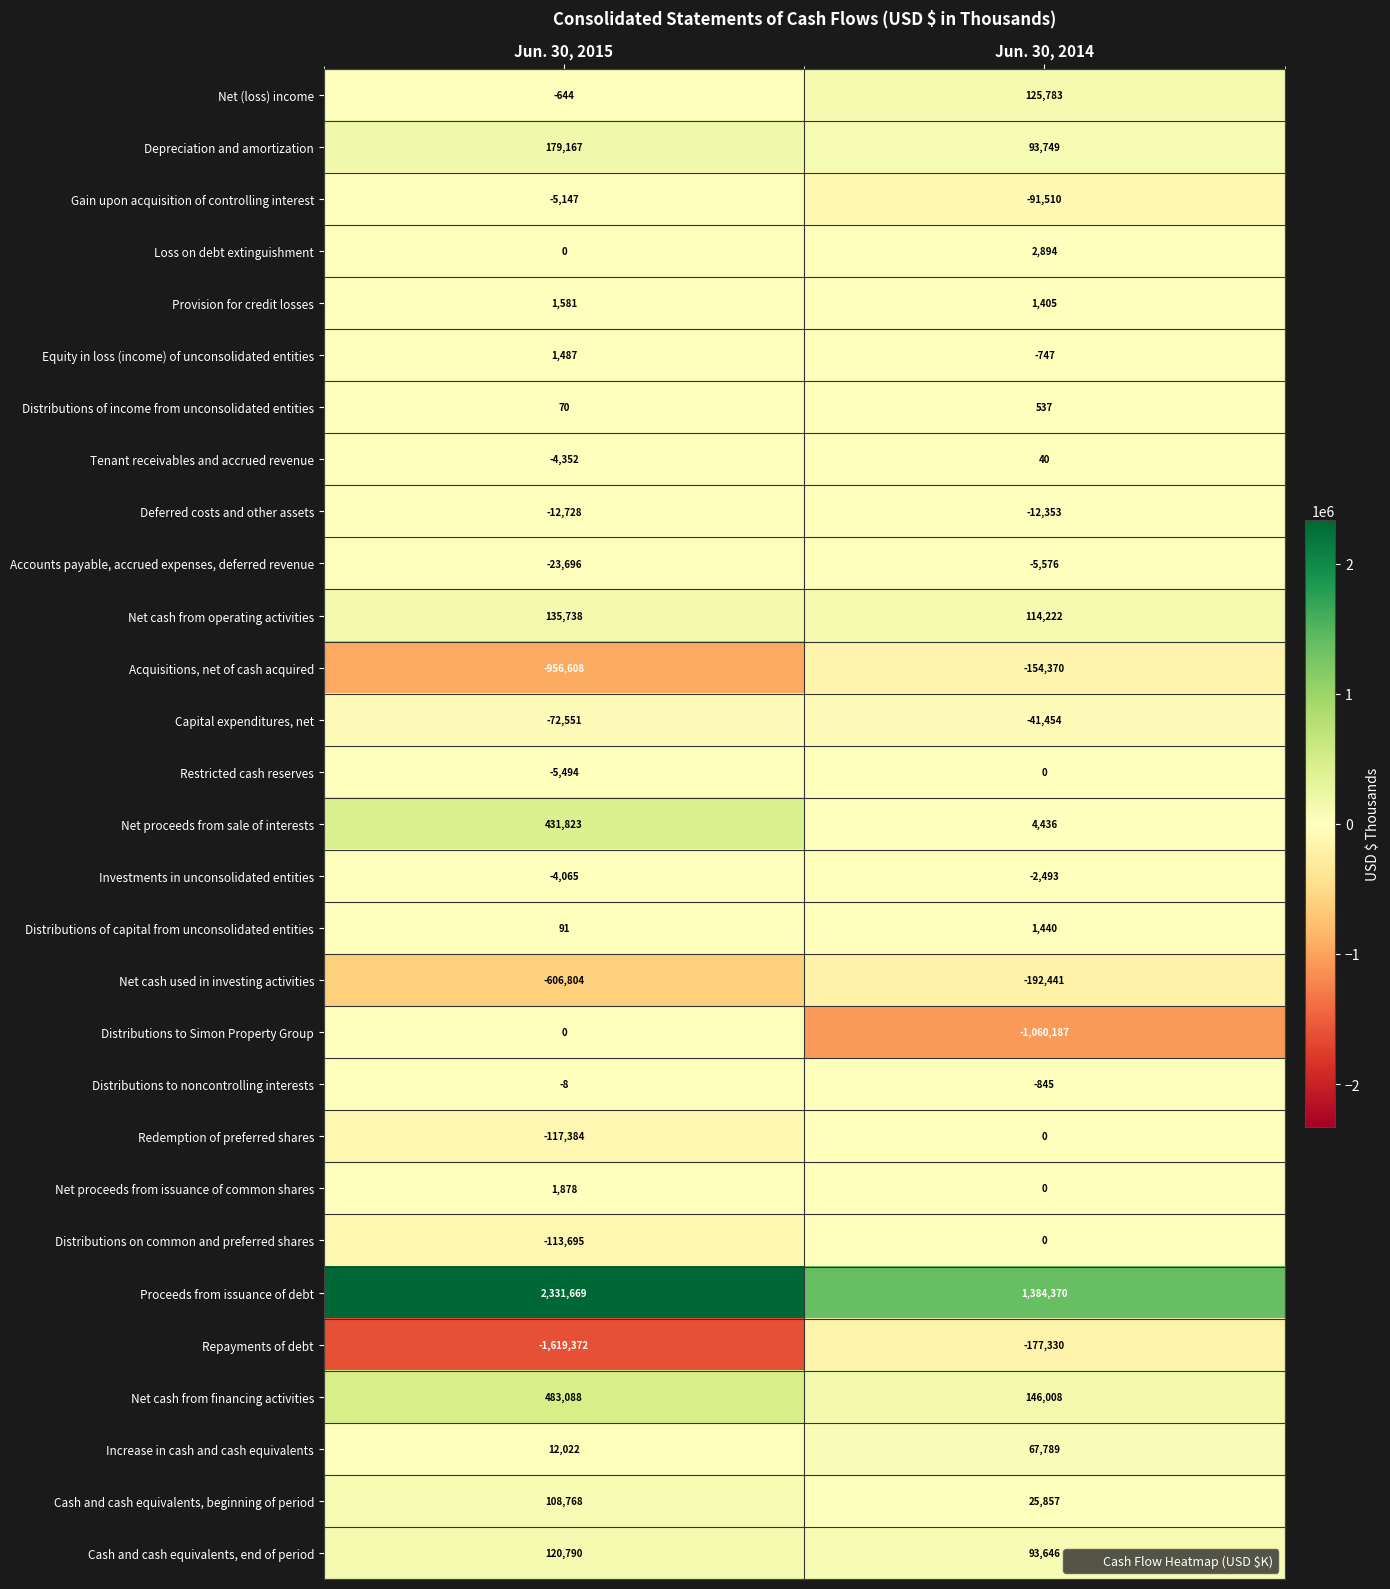

Rank the categories by Net (loss) income value from highest to lowest.

Jun. 30, 2014, Jun. 30, 2015